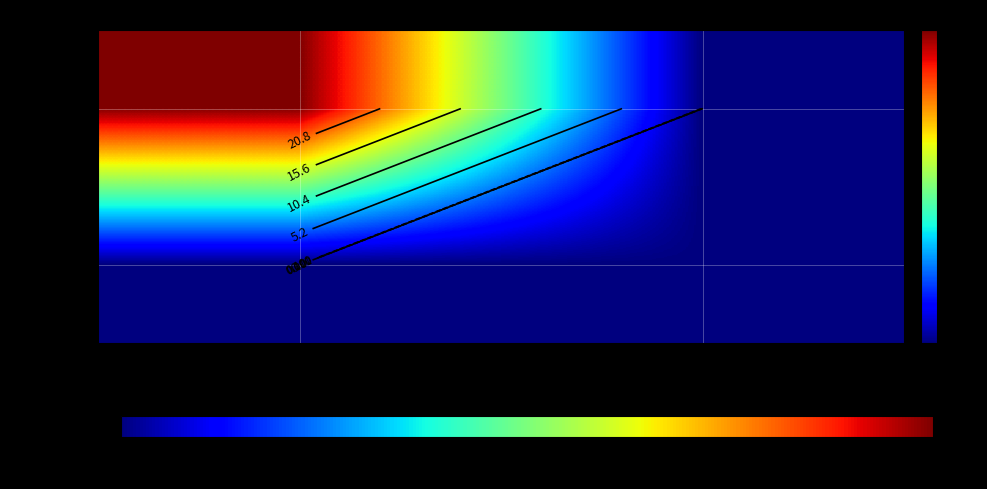

Which category has the lowest value across all series?

1